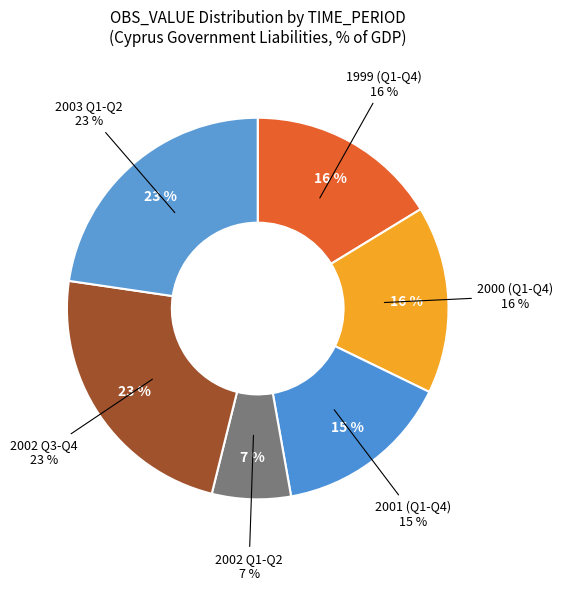

Between 1999-Q3 and 2002-Q4, which is larger?

2002-Q4